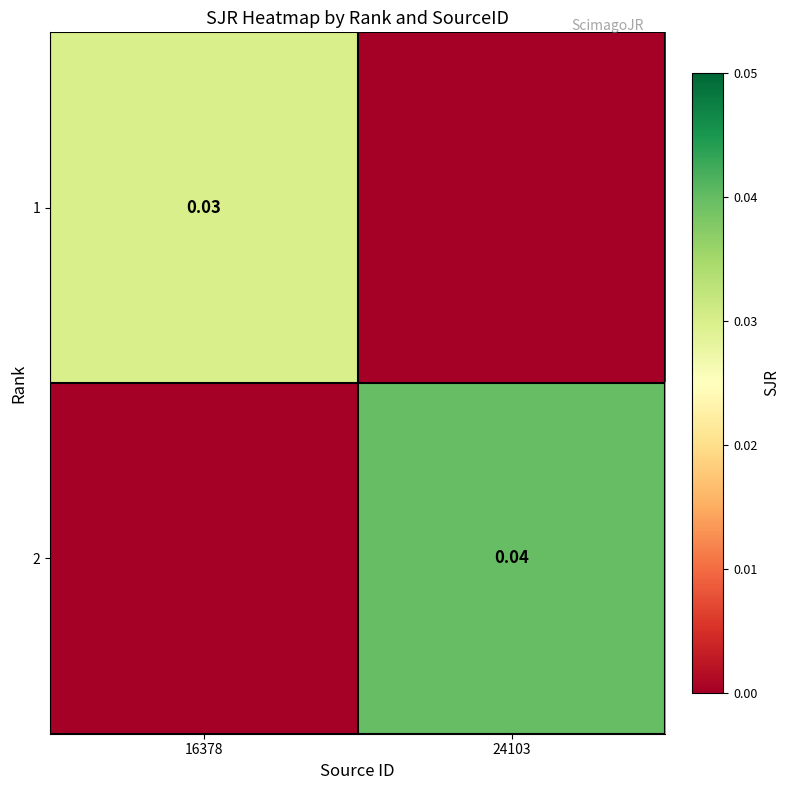

Is the value of 1 at 16378 greater than the value of 2 at 24103?

No